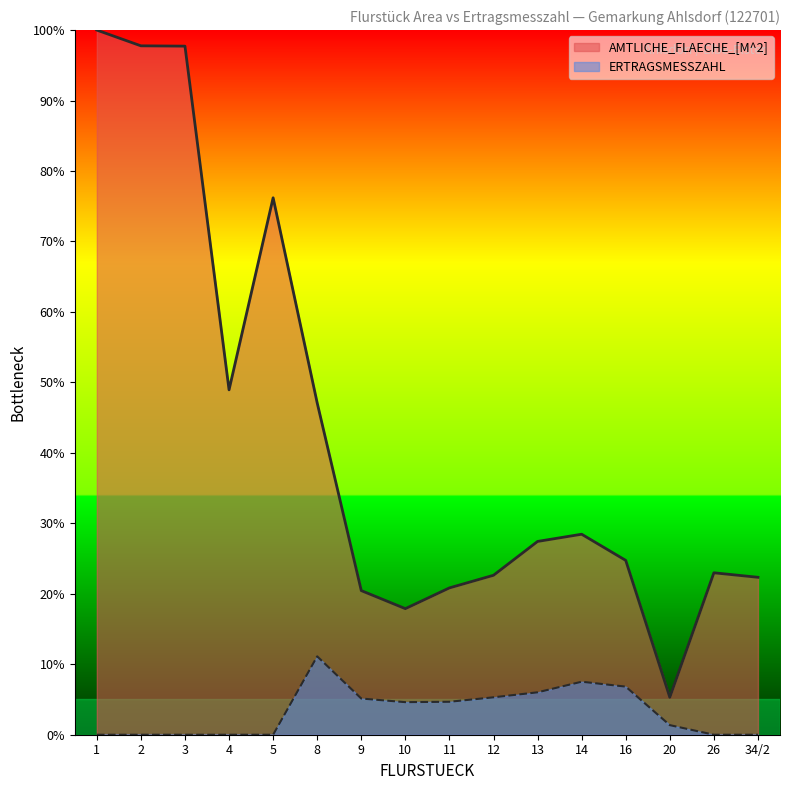

True or false: AMTLICHE_FLAECHE_[M^2] has more than 2 interior local peaks.

True